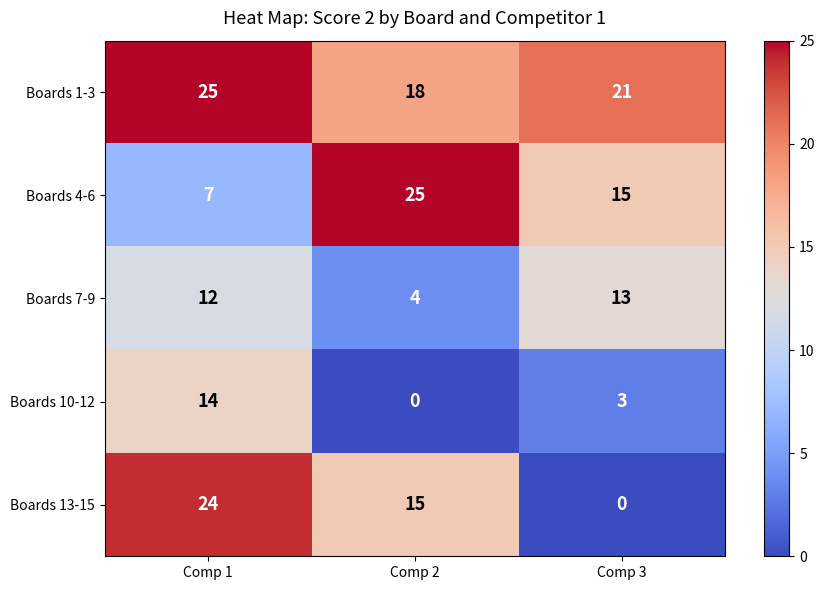

List the series in order of their overall mean, highest first.

Boards 1-3, Boards 4-6, Boards 13-15, Boards 7-9, Boards 10-12